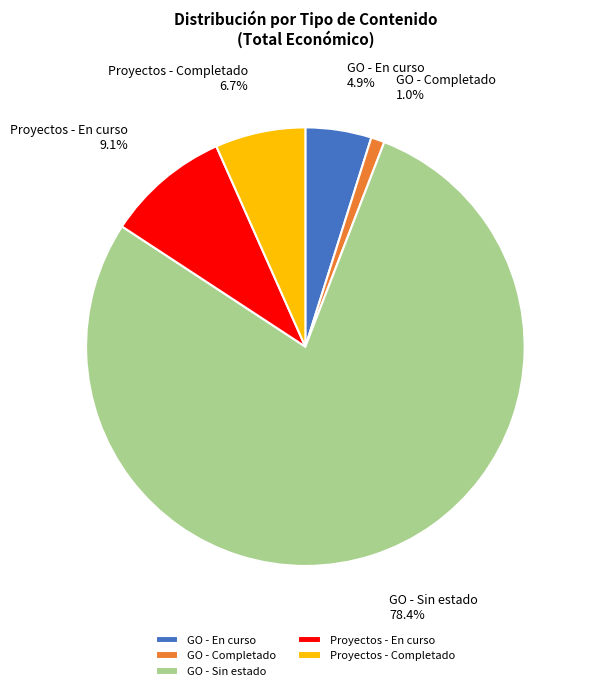

Rank the categories by value from highest to lowest.

GO - Sin estado, Proyectos - En curso, Proyectos - Completado, GO - En curso, GO - Completado